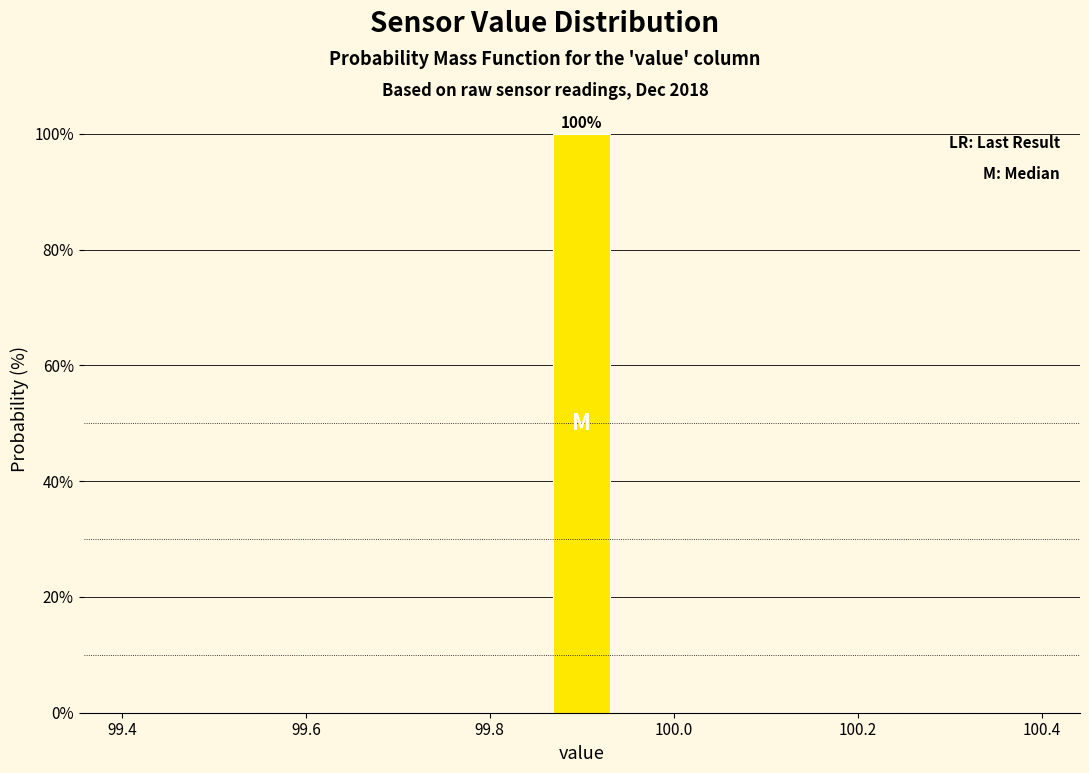

Read against the x-axis, roughly where is the centre of the tallest bar?

99.90